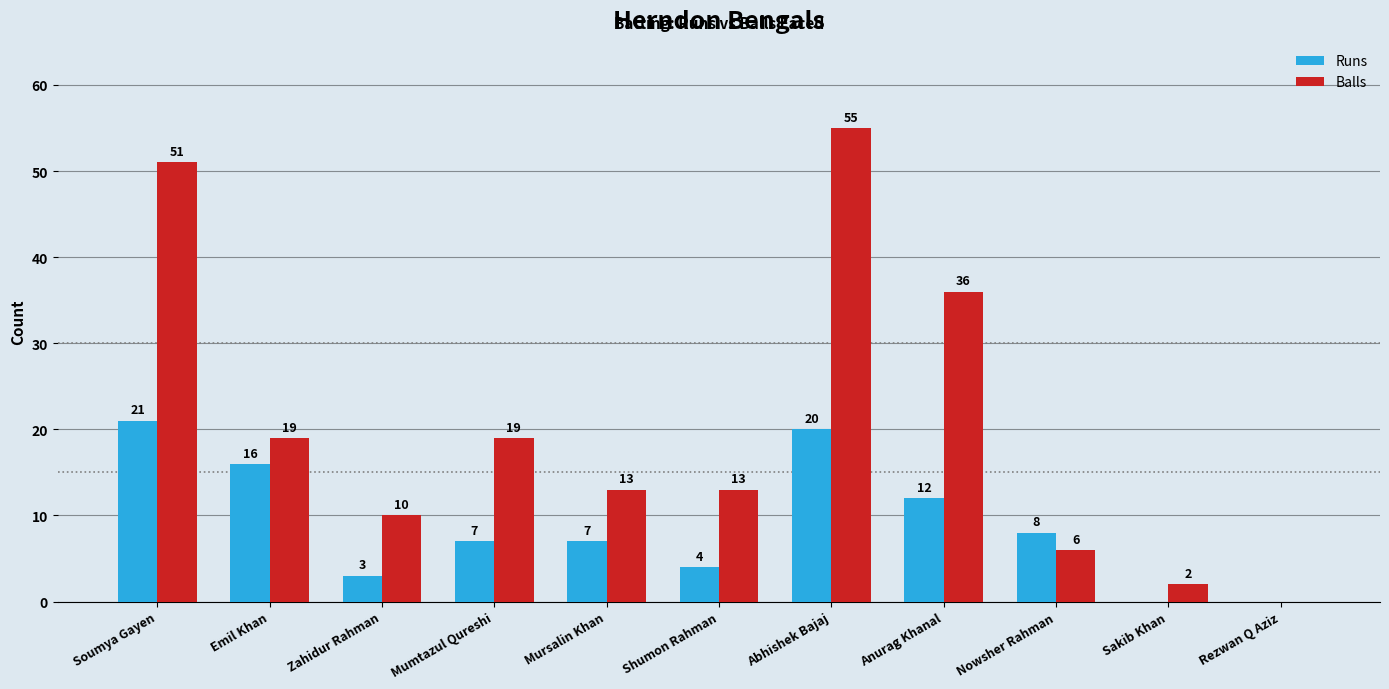

How many values in Runs are above zero?

9